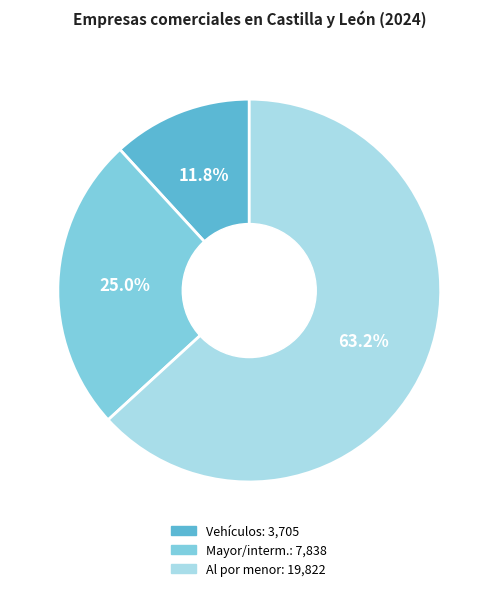

Is there any slice that represents more than half of the pie?

Yes